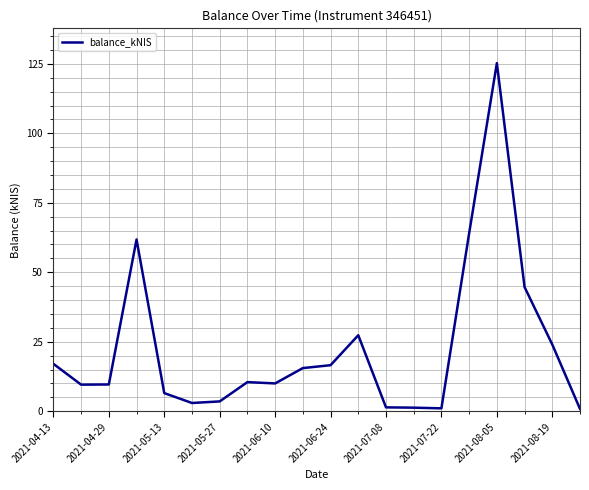

What is the difference between the maximum and minimum values?

124.4